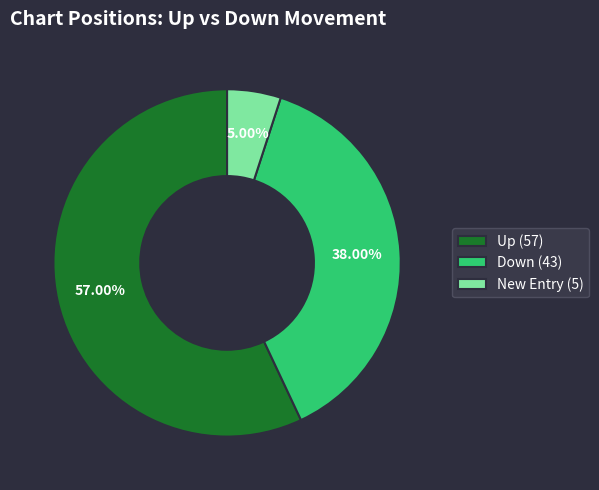

Do Up (57) and New Entry (5) together represent more than half of the pie?

Yes